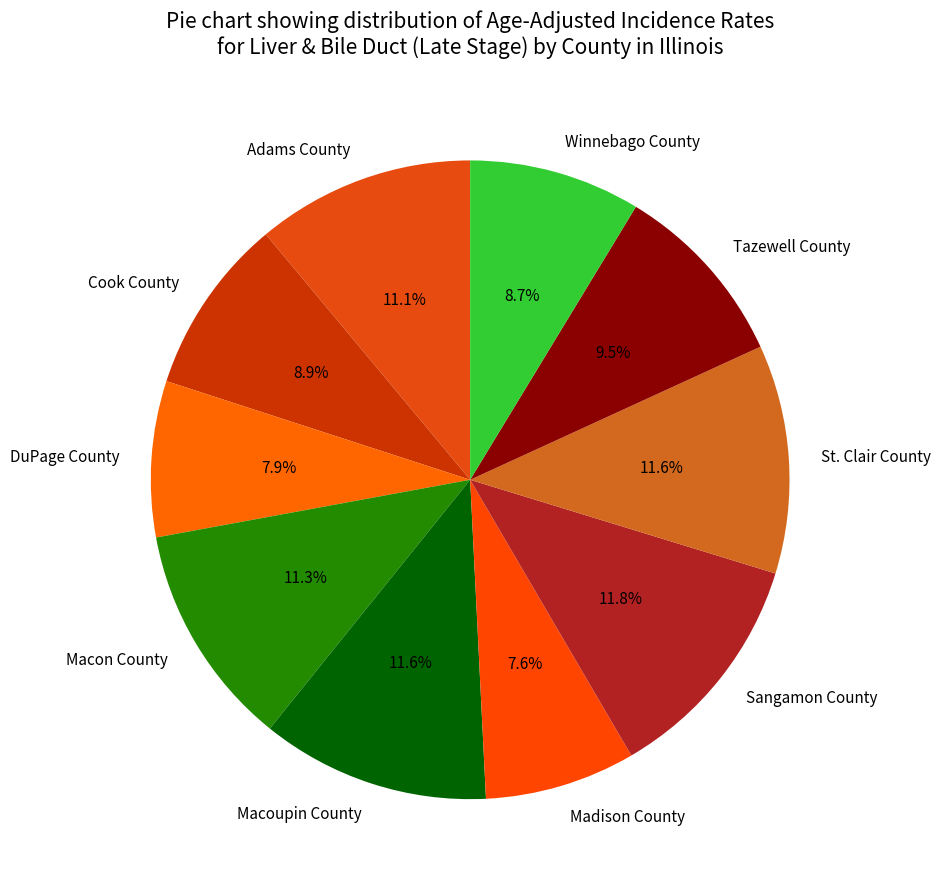

Does Madison County account for over 50% of the chart?

No